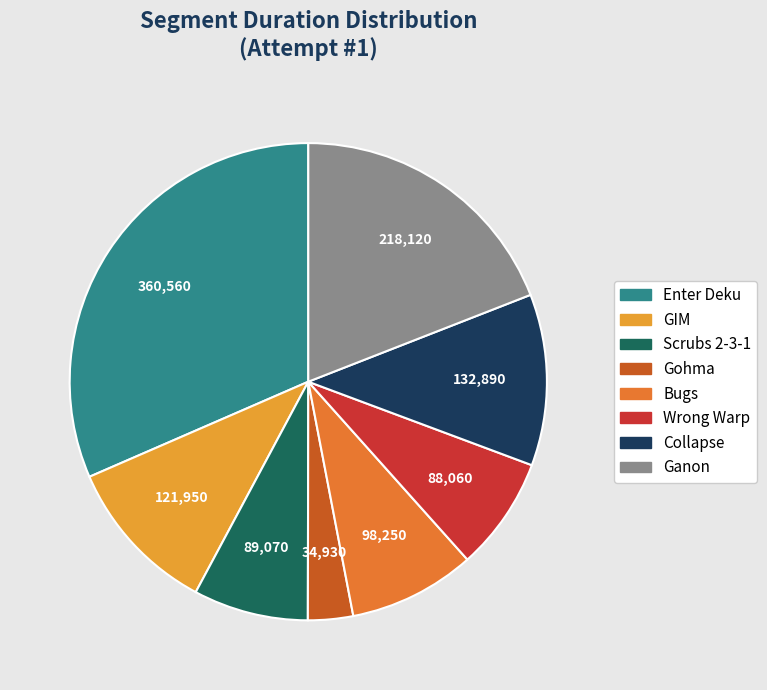

Between Wrong Warp and GIM, which is larger?

GIM